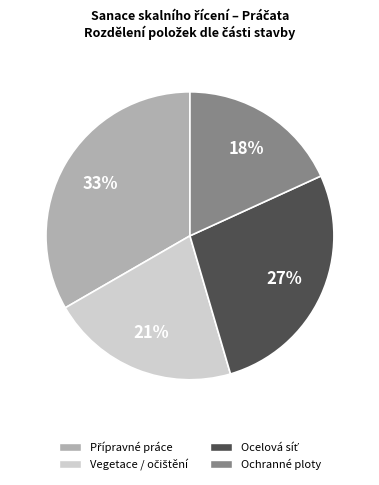

Which slice is the smallest?

Ochranné ploty